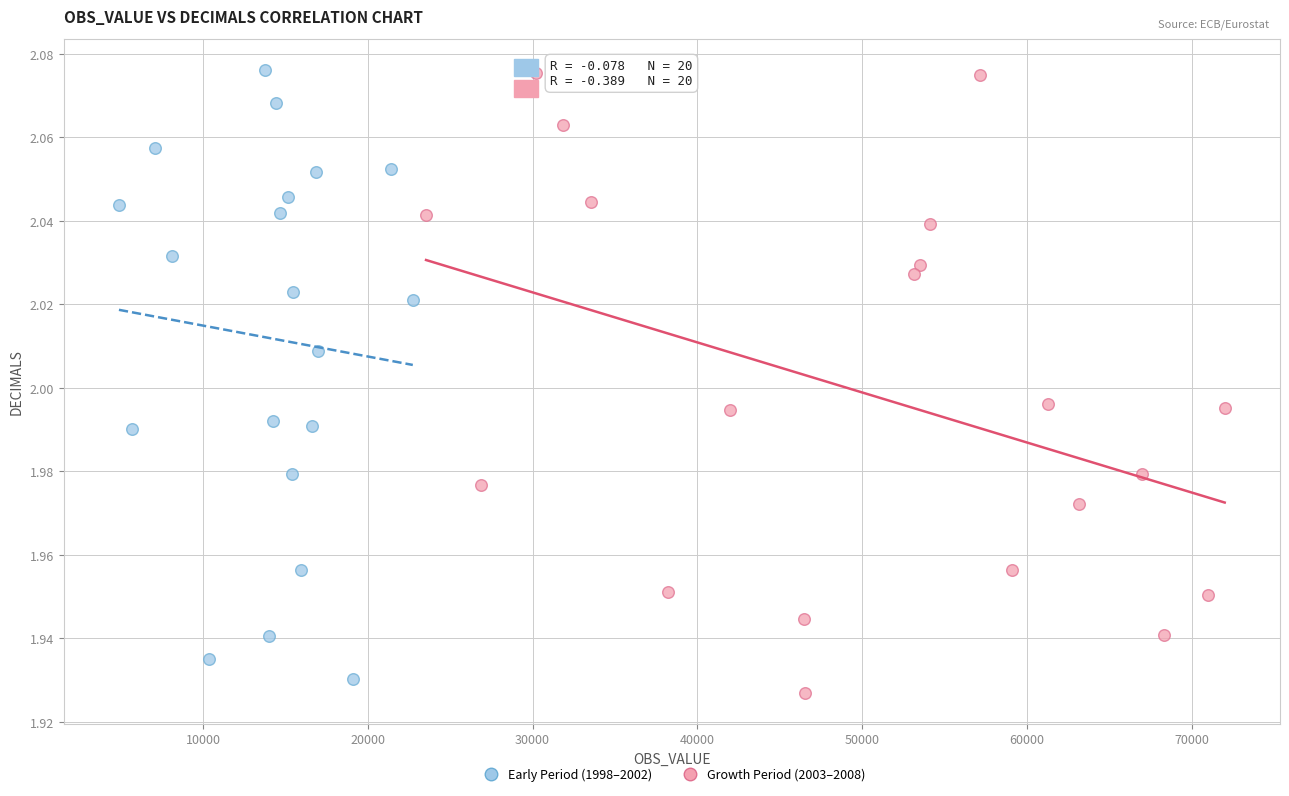

What are all the series names shown in the legend?

Early Period (1998–2002), Growth Period (2003–2008)